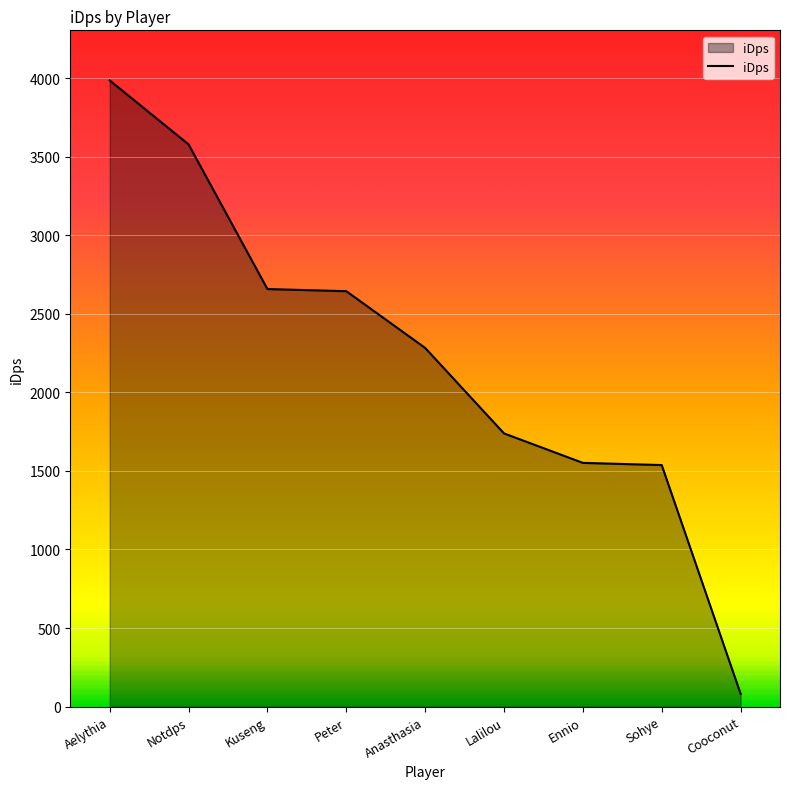

What is the maximum value shown in the chart?

3985.2